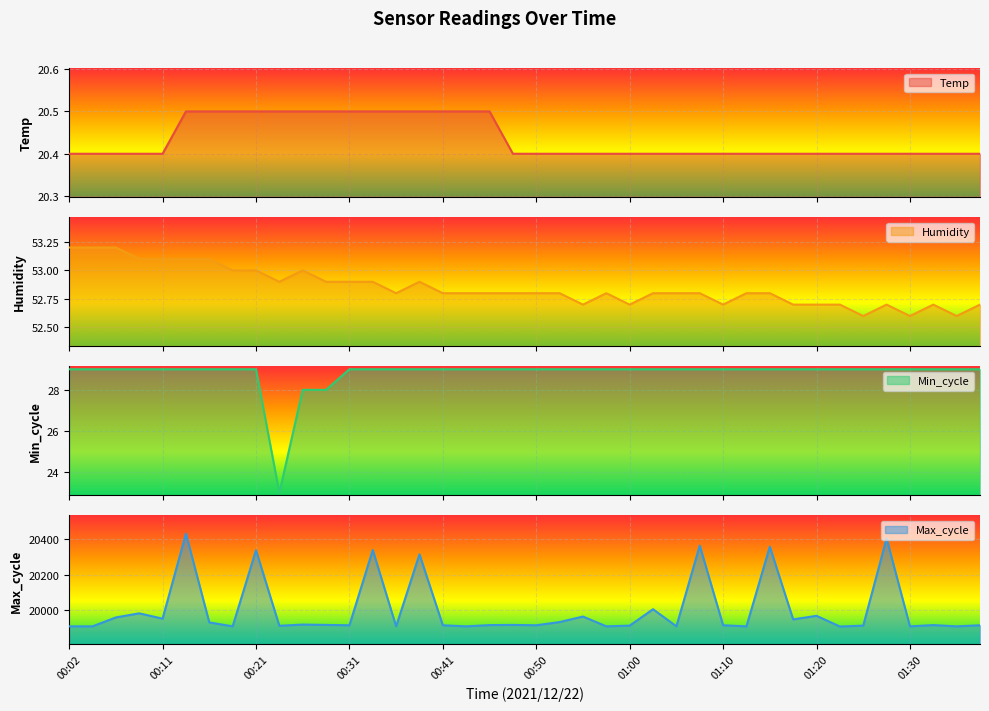

The value of Temp at 00:53 is 12.6. True or false?

False